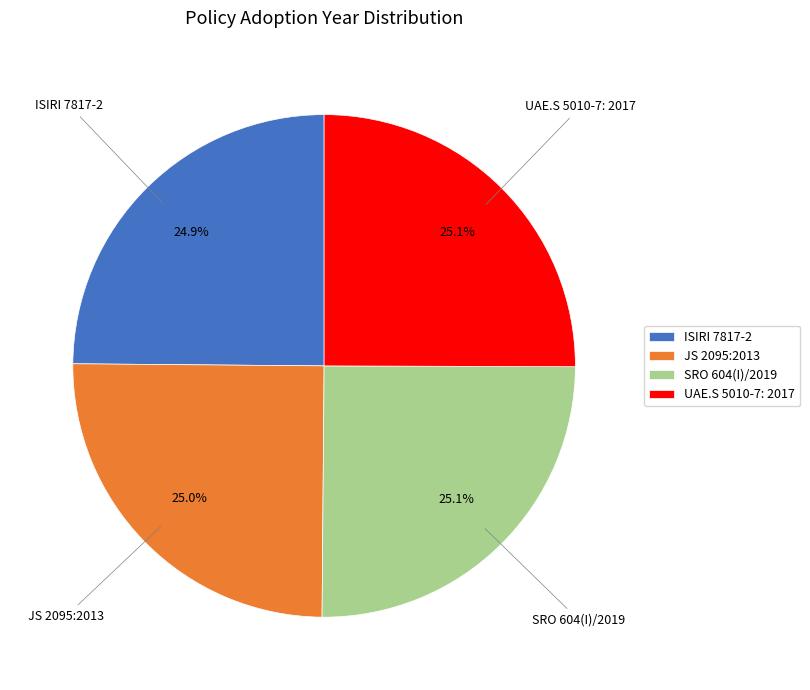

To the nearest percent, what percentage of the pie is ISIRI 7817-2?

25%